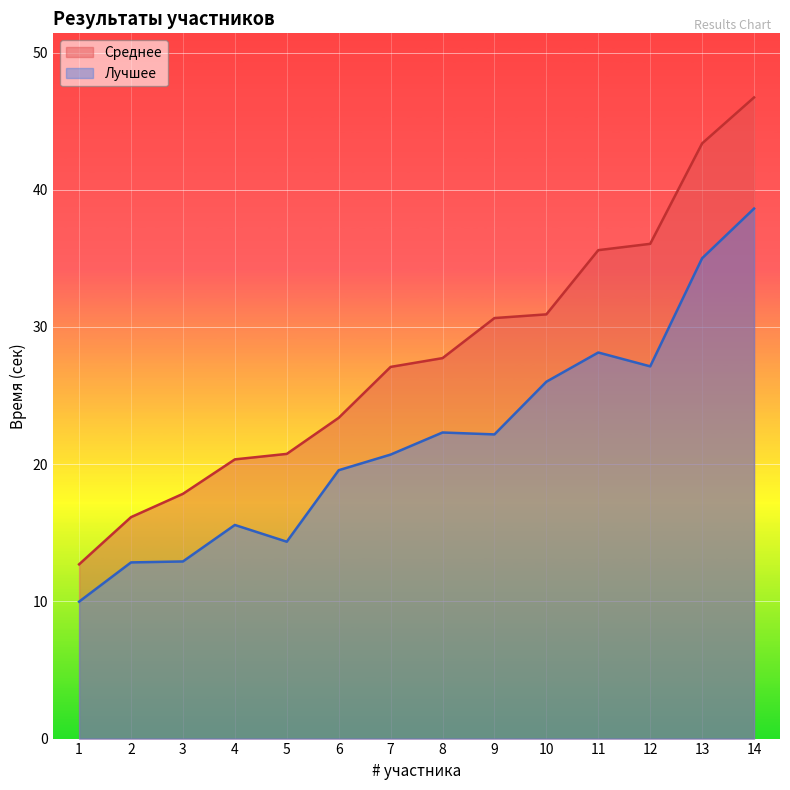

At which label is Лучшее closest to 24?

8